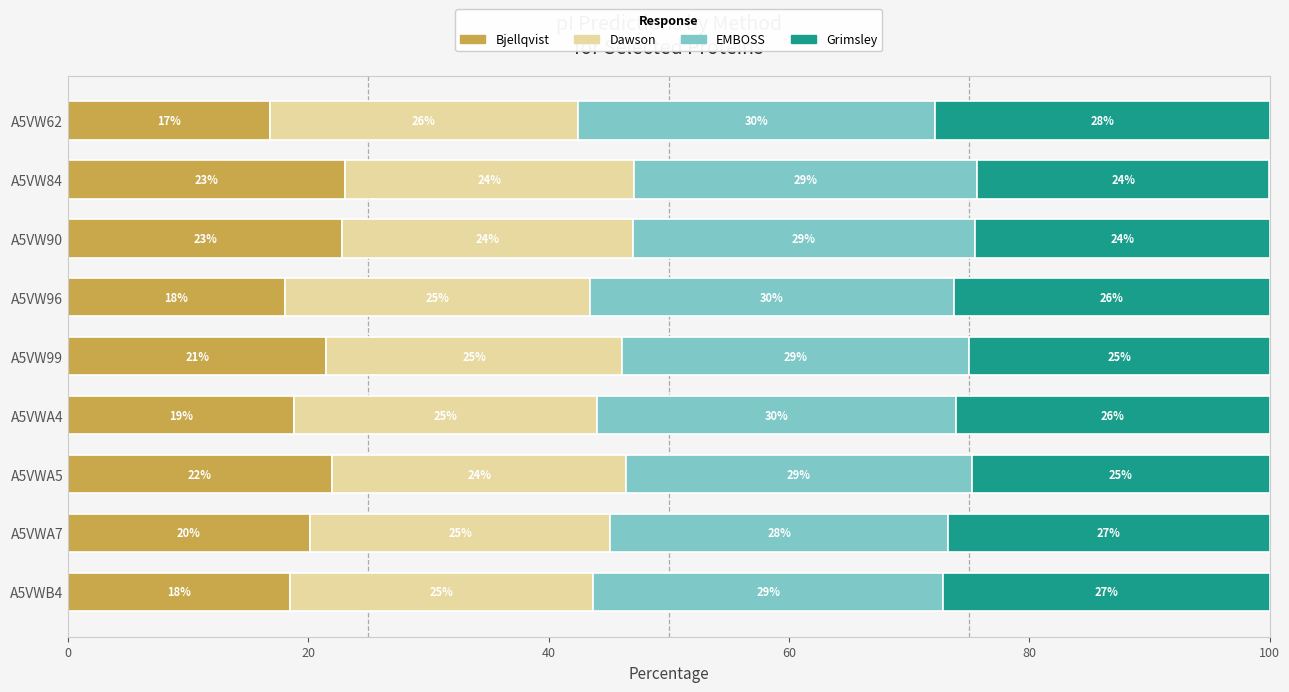

The value of Bjellqvist at A5VW84 is 39.3. True or false?

False